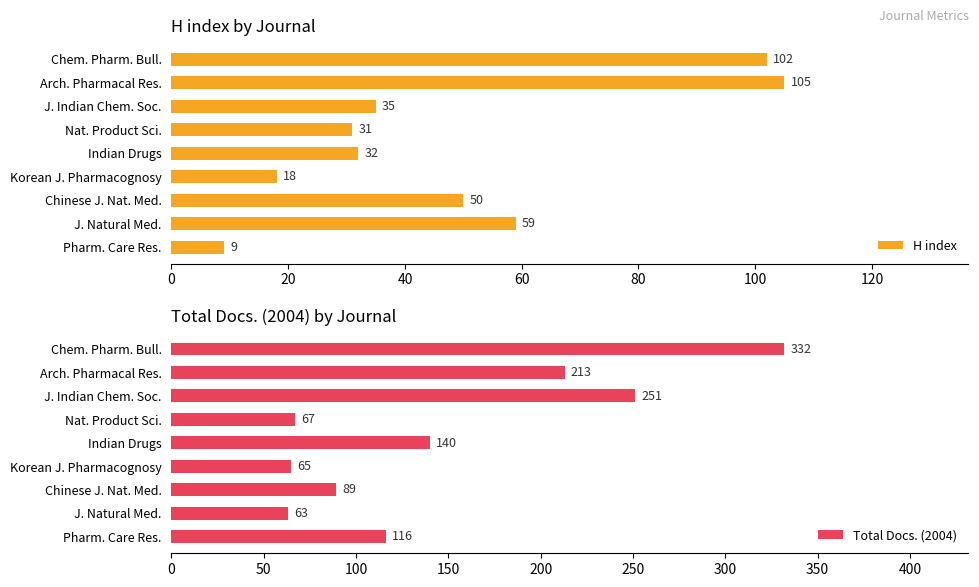

How many data points in H index are less than 35?

4